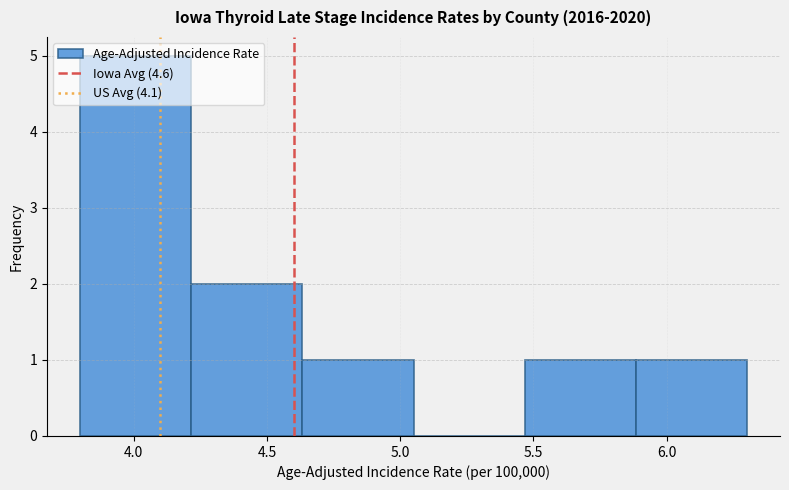

Reading left to right, list every bar in this chart as the range it spans on the x-axis followed by its height. Neither the bar edges nor the heights are printed on the chart, so give them approximately, as read against the axes.

3.80 to 4.20: 5
4.20 to 4.65: 2
4.65 to 5.05: 1
5.05 to 5.45: 0
5.45 to 5.90: 1
5.90 to 6.30: 1